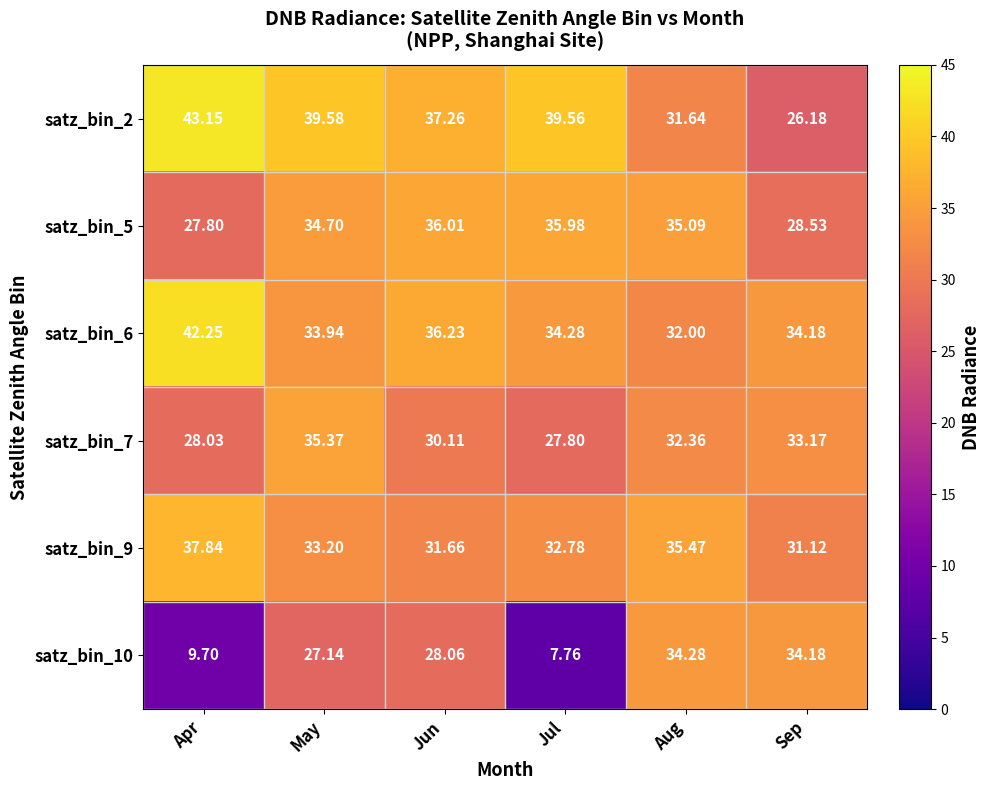

At which category is the sum across all series the highest?

May